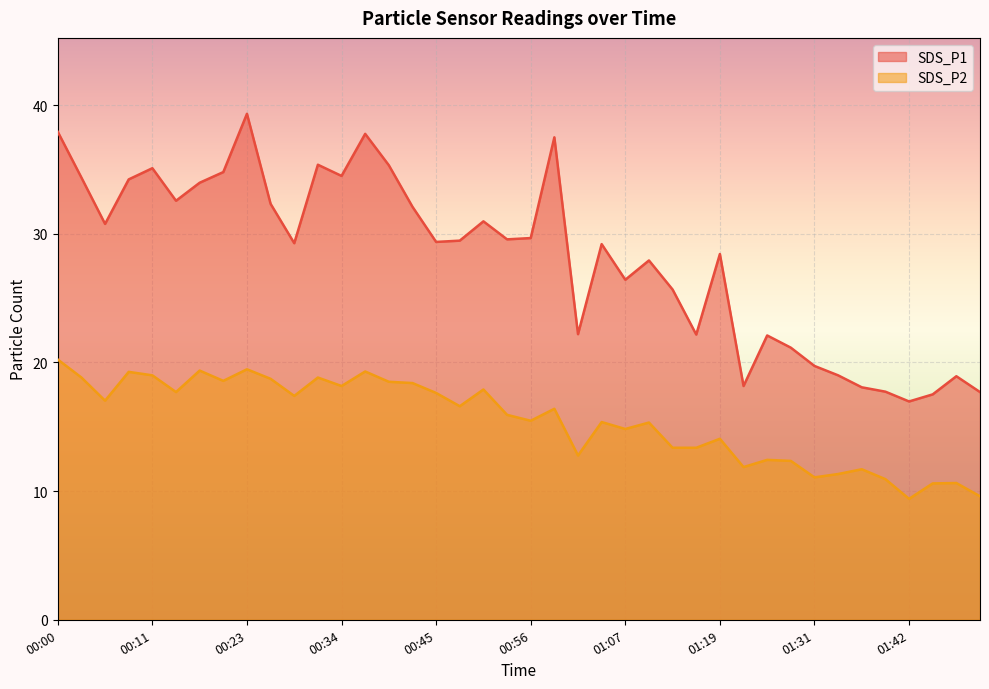

What is the difference between the second highest and second lowest values in the SDS_P1 series?

20.4